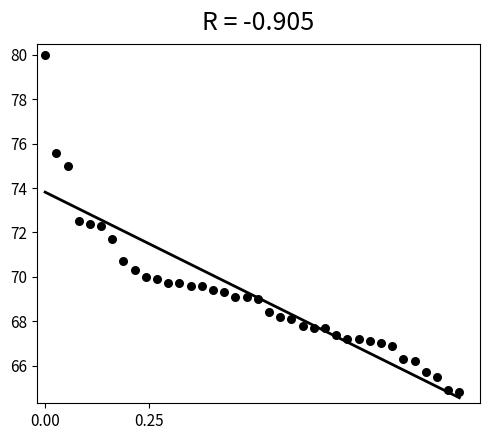

What is the range of X values (max minus min)?

1.0